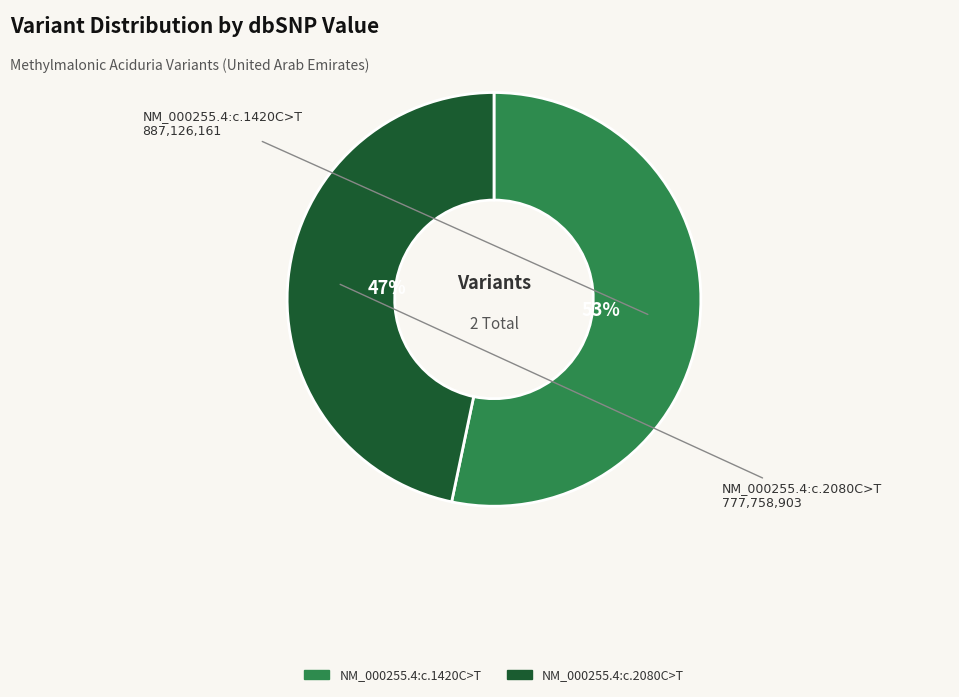

Does NM_000255.4:c.2080C>T account for over 50% of the chart?

No